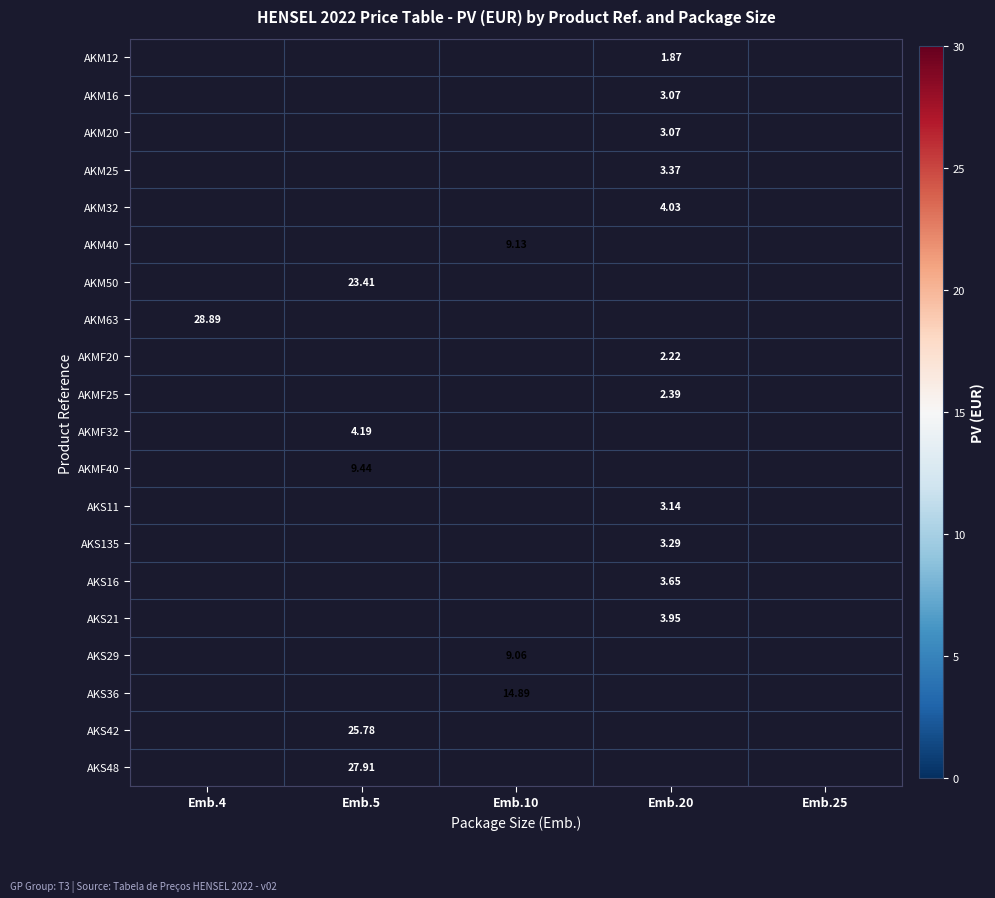

Which has a higher value, Emb.25 or Emb.20?

Emb.20